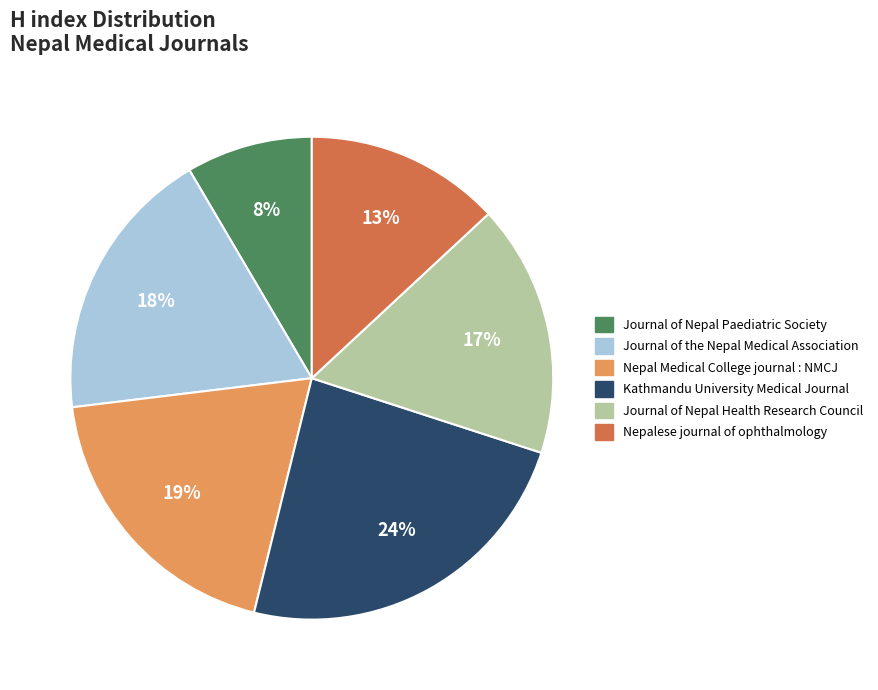

Do Journal of the Nepal Medical Association and Journal of Nepal Paediatric Society together represent more than half of the pie?

No